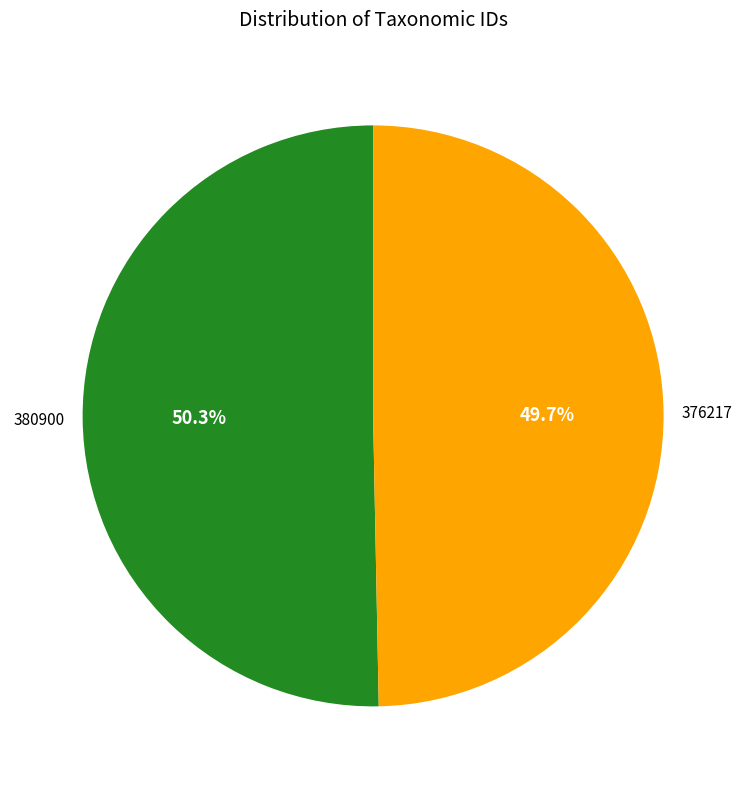

Is there any slice that represents more than half of the pie?

Yes